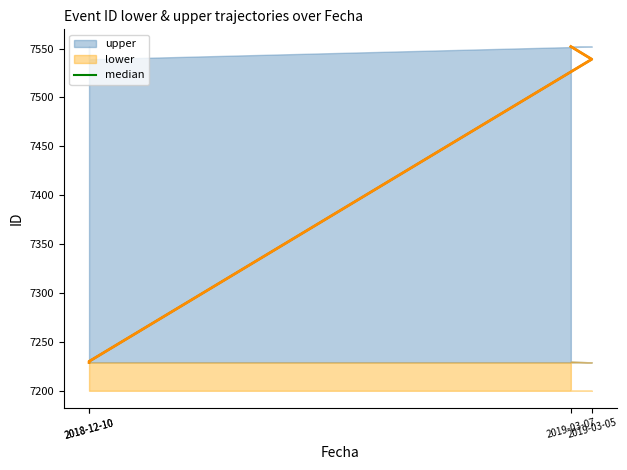

At which category does the chart reach its minimum across all series?

2018-12-10